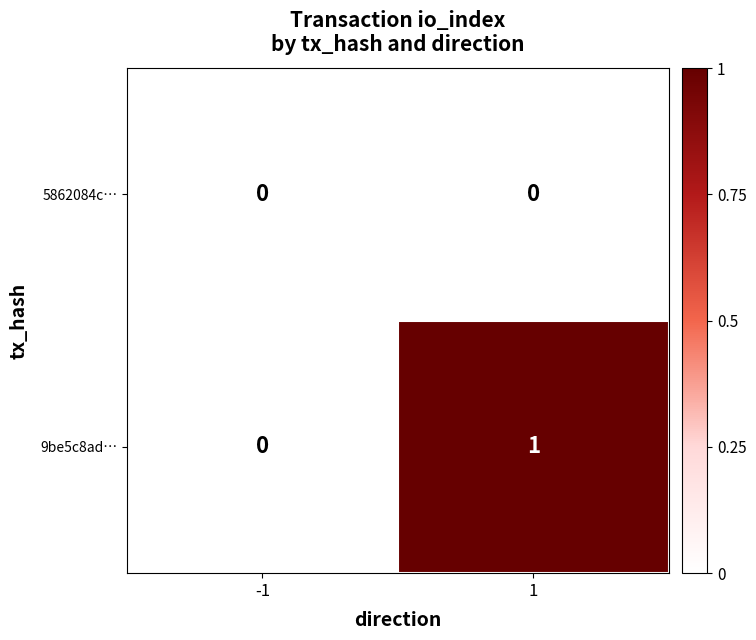

Which series has the widest spread of values?

9be5c8ad…